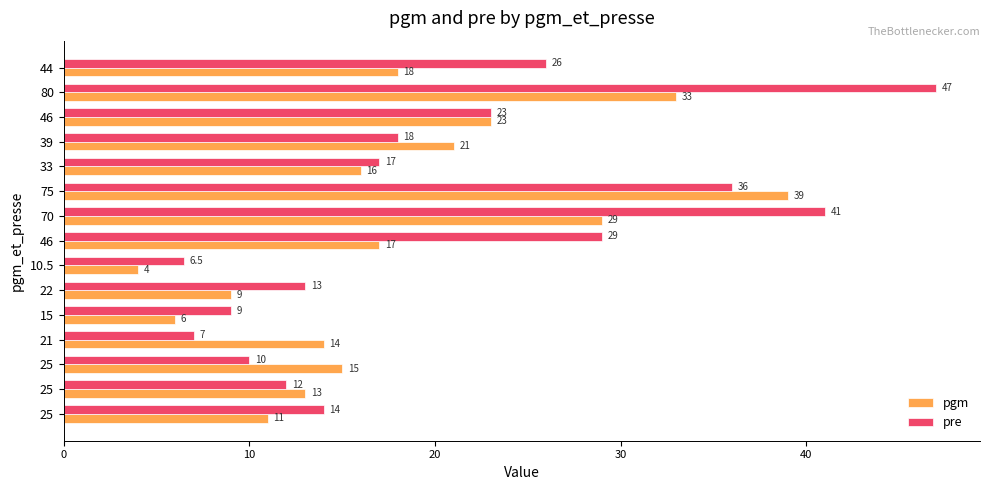

What are all the series names shown in the legend?

pgm, pre